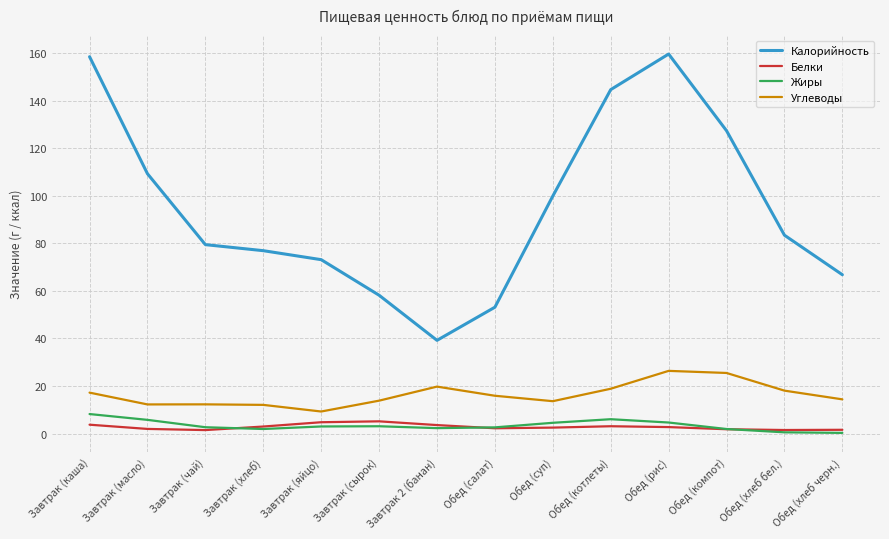

List the series in order of their peak value, highest first.

Калорийность, Углеводы, Жиры, Белки